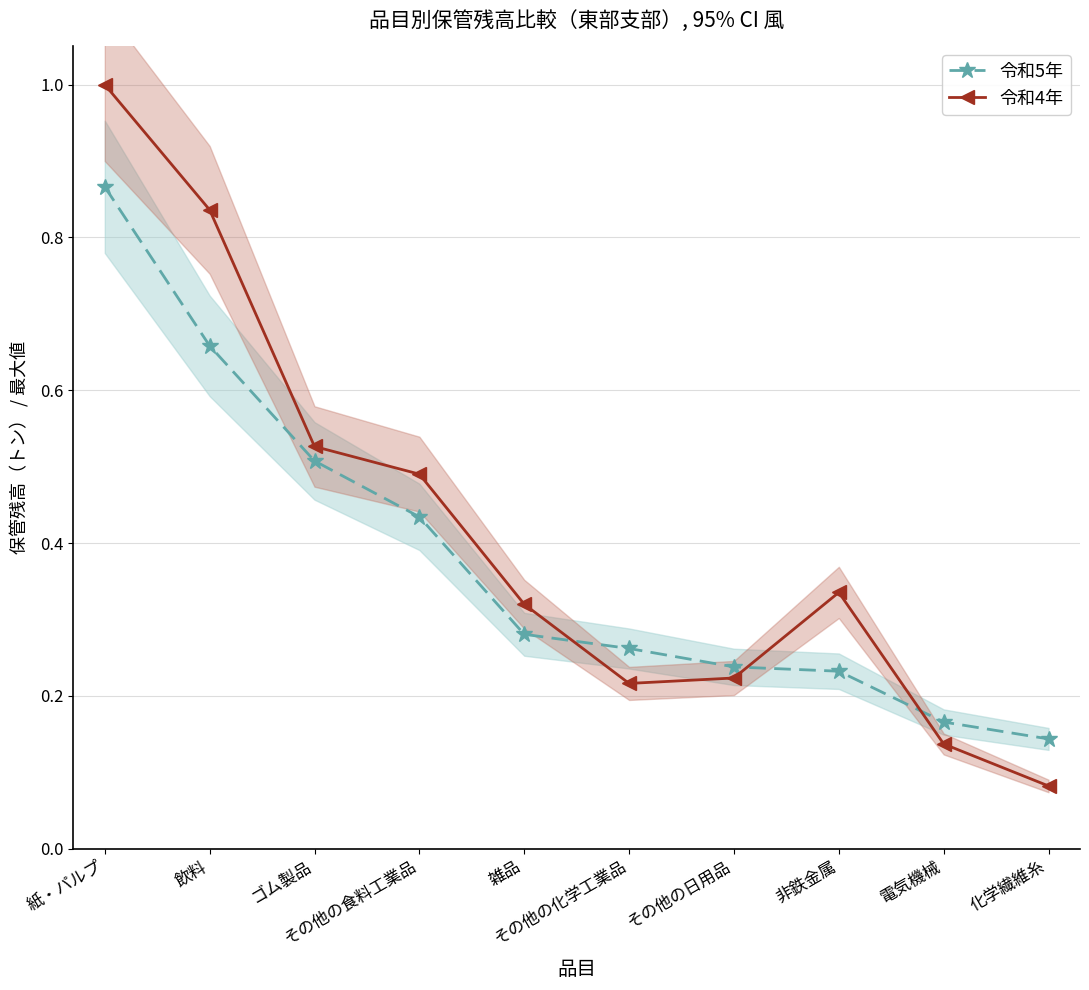

True or false: 令和4年 has more than 0 interior local peaks.

True